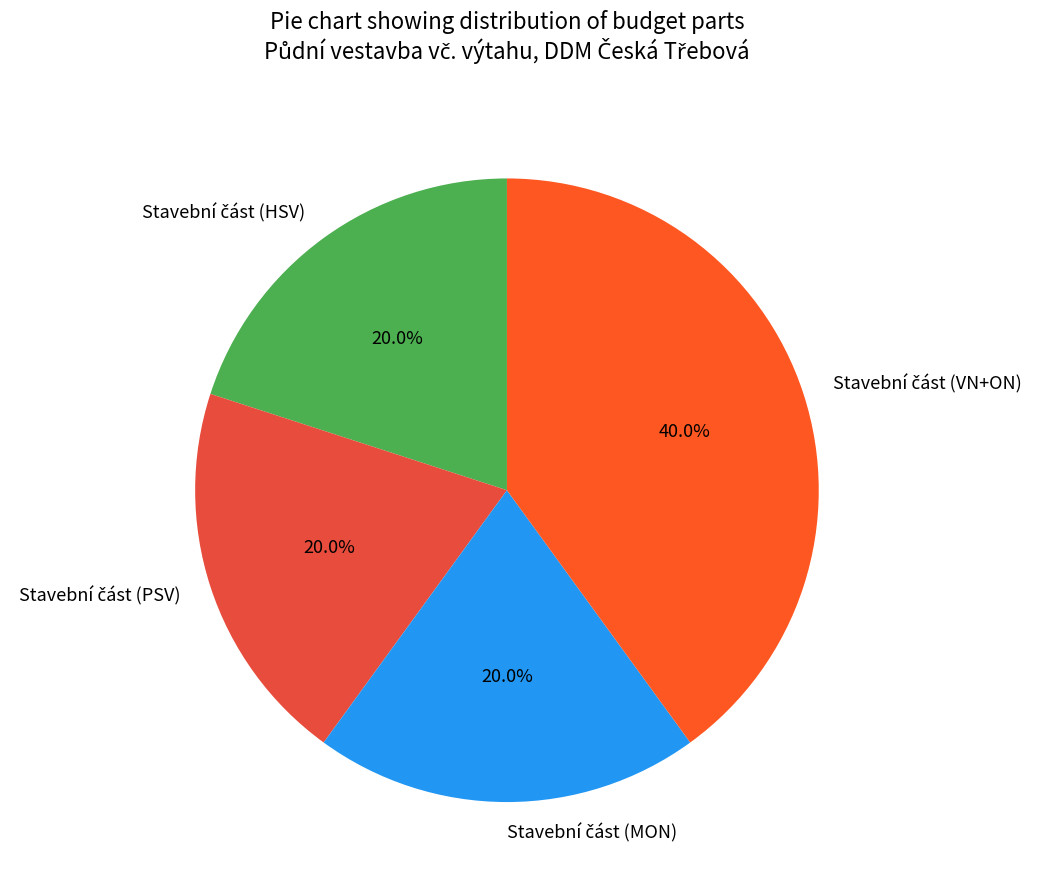

Is there a majority slice in this chart?

No